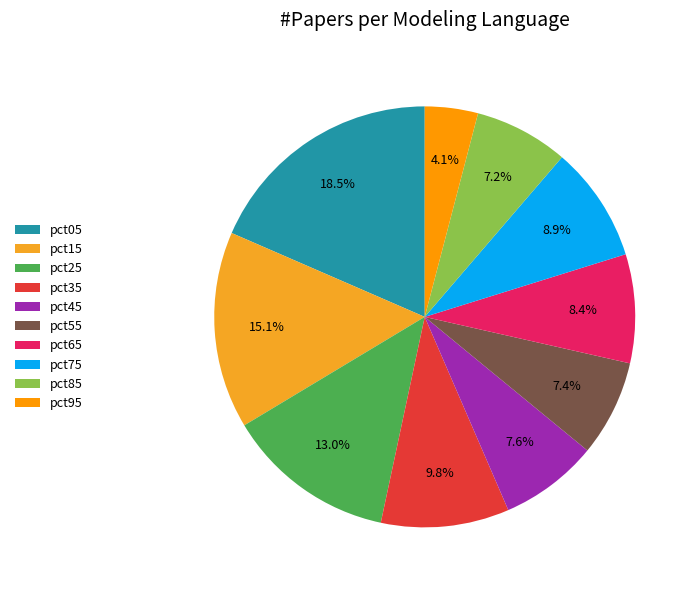

To the nearest percent, what is the difference between the largest and smallest slice percentages?

14%